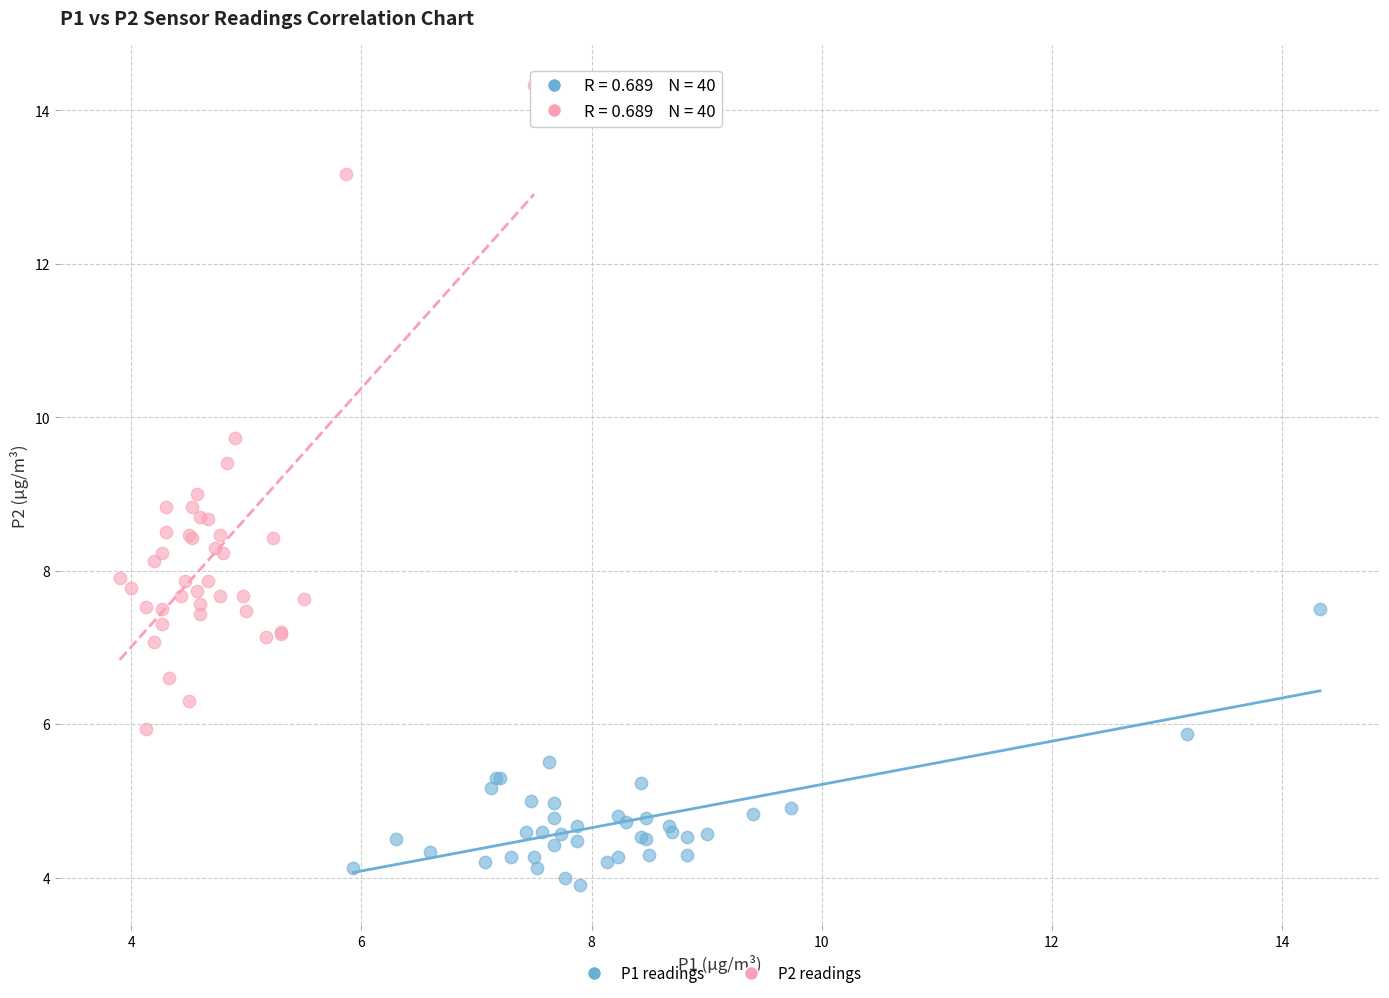

Which series has the largest Y range (max minus min)?

P2 readings